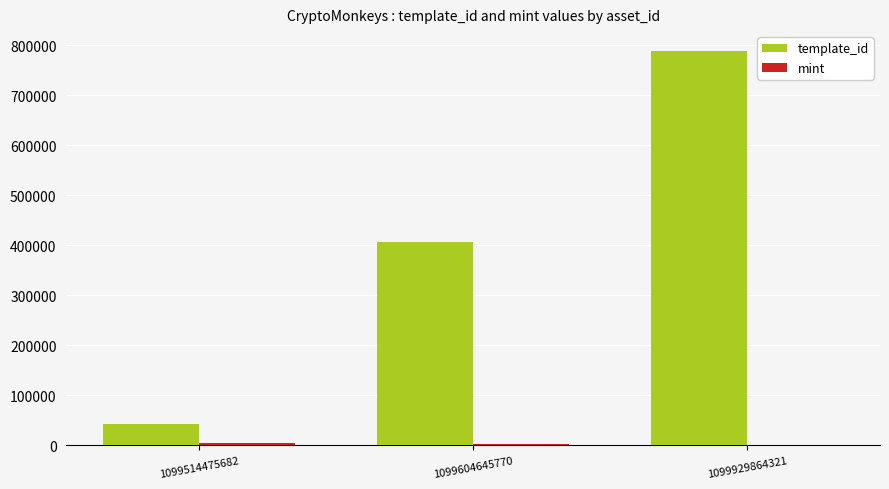

Which label corresponds to the largest value in the chart?

1099929864321